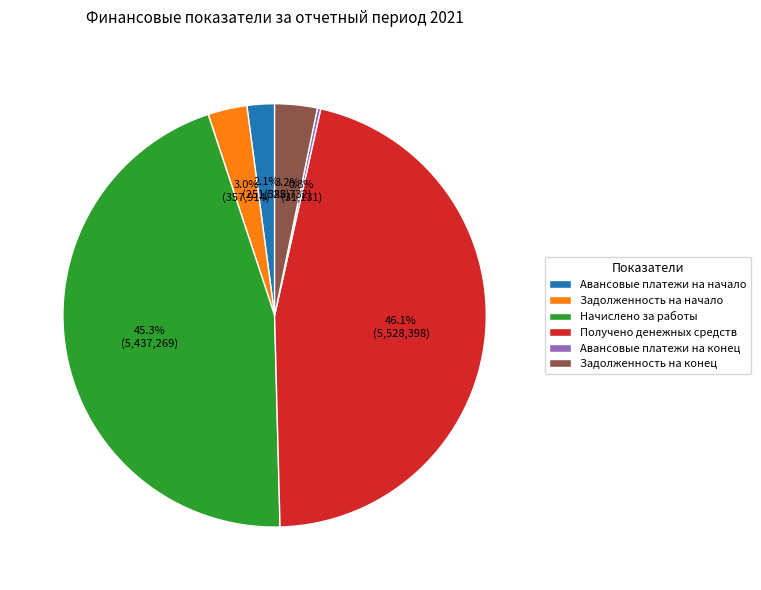

What portion of the pie excludes Задолженность на конец?

96.8%